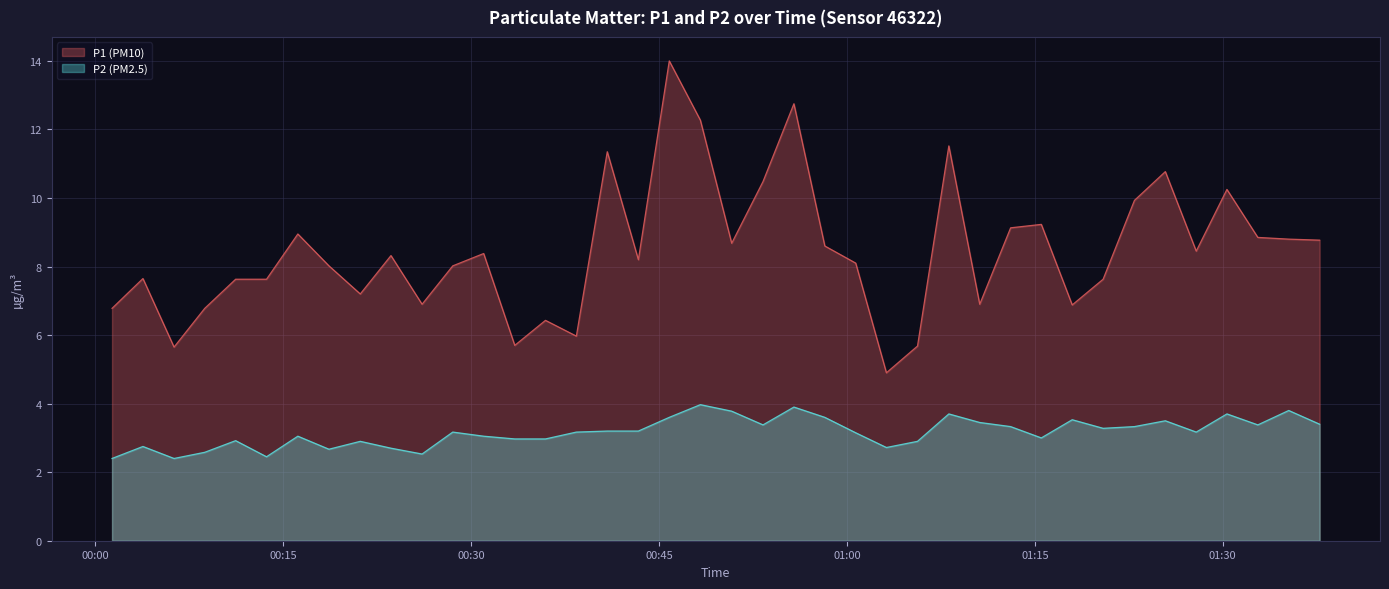

Between 2023-04-25T00:31:00 and 2023-04-25T01:08:08, which series saw the biggest shift?

P1 (PM10)